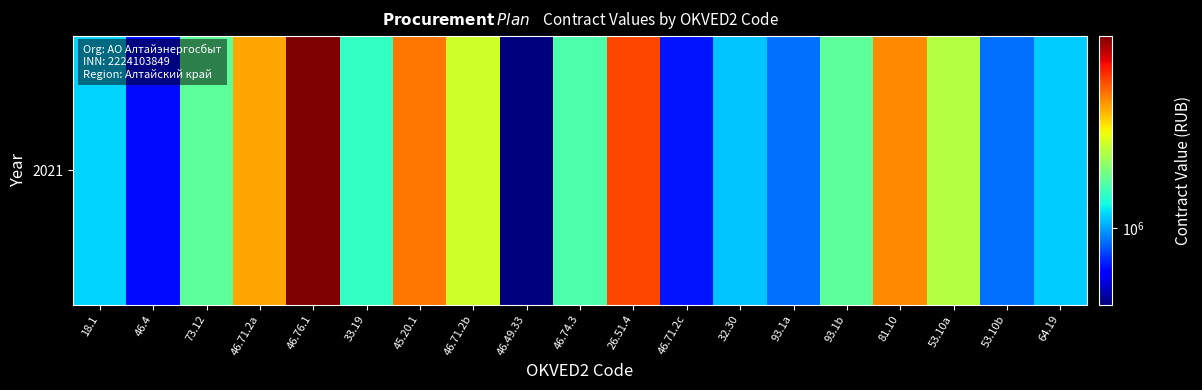

How many values are below 1429399?

9